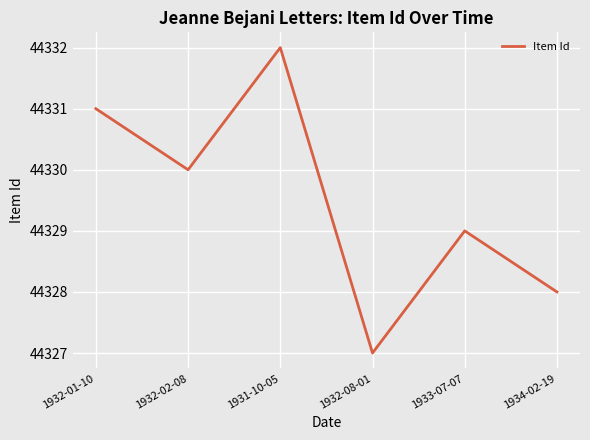

List the labels in order of value, smallest first.

1932-08-01, 1934-02-19, 1933-07-07, 1932-02-08, 1932-01-10, 1931-10-05